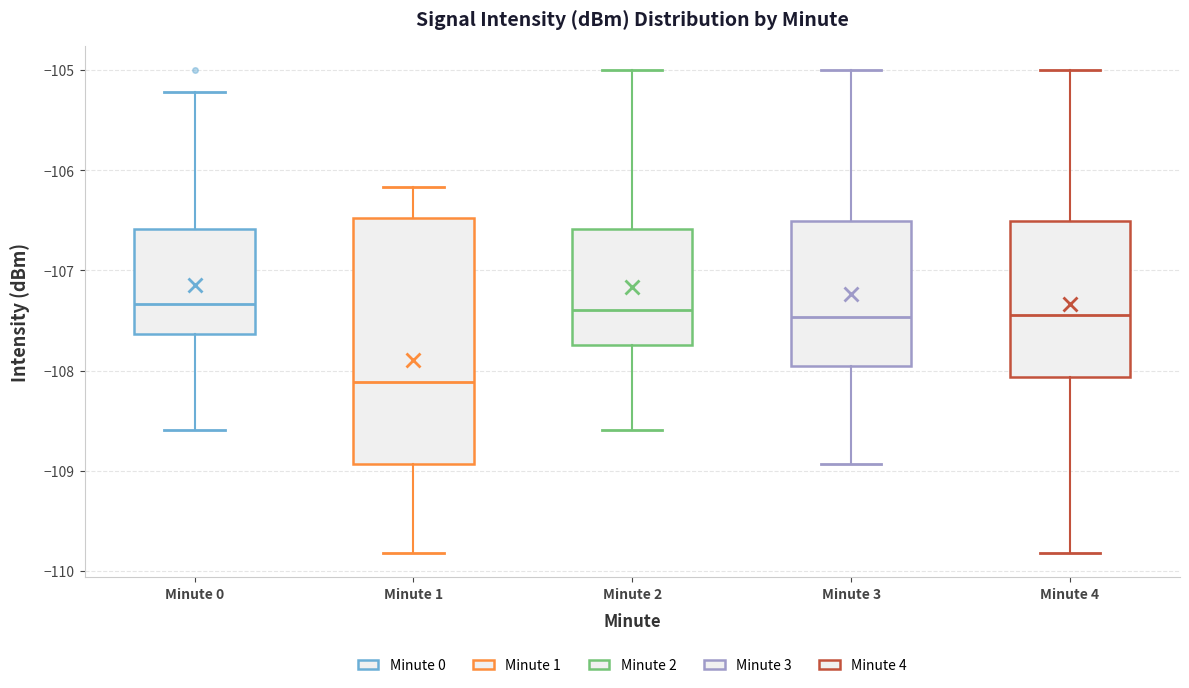

Reading left to right, read every box against the y-axis: the position of its median line, the range the box covers, and the ends of its whiskers. The values are not printed on the chart, so give them approximately, as read against the axis.

Minute 0: median -107.3, box -107.6 to -106.6, whiskers -108.6 to -105.2
Minute 1: median -108.1, box -108.9 to -106.5, whiskers -109.8 to -106.2
Minute 2: median -107.4, box -107.7 to -106.6, whiskers -108.6 to -105.0
Minute 3: median -107.5, box -108.0 to -106.5, whiskers -108.9 to -105.0
Minute 4: median -107.4, box -108.1 to -106.5, whiskers -109.8 to -105.0